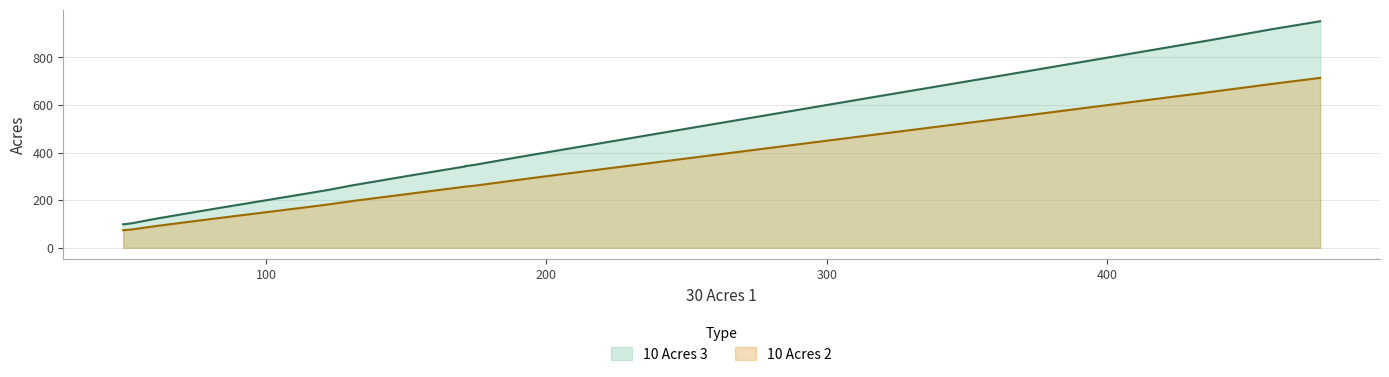

How many data points in 10 Acres 2 are above 257?

9